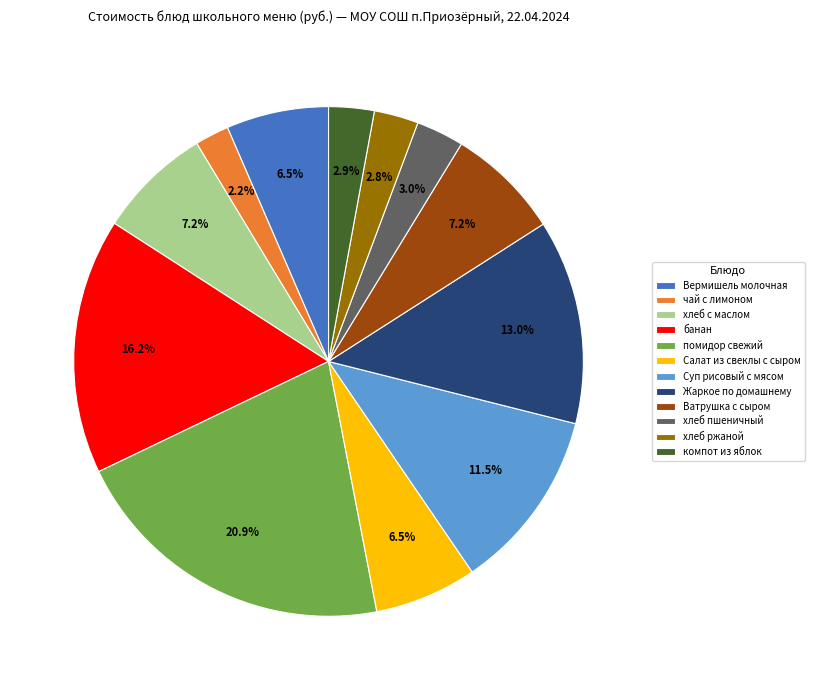

How many segments does this pie chart have?

12